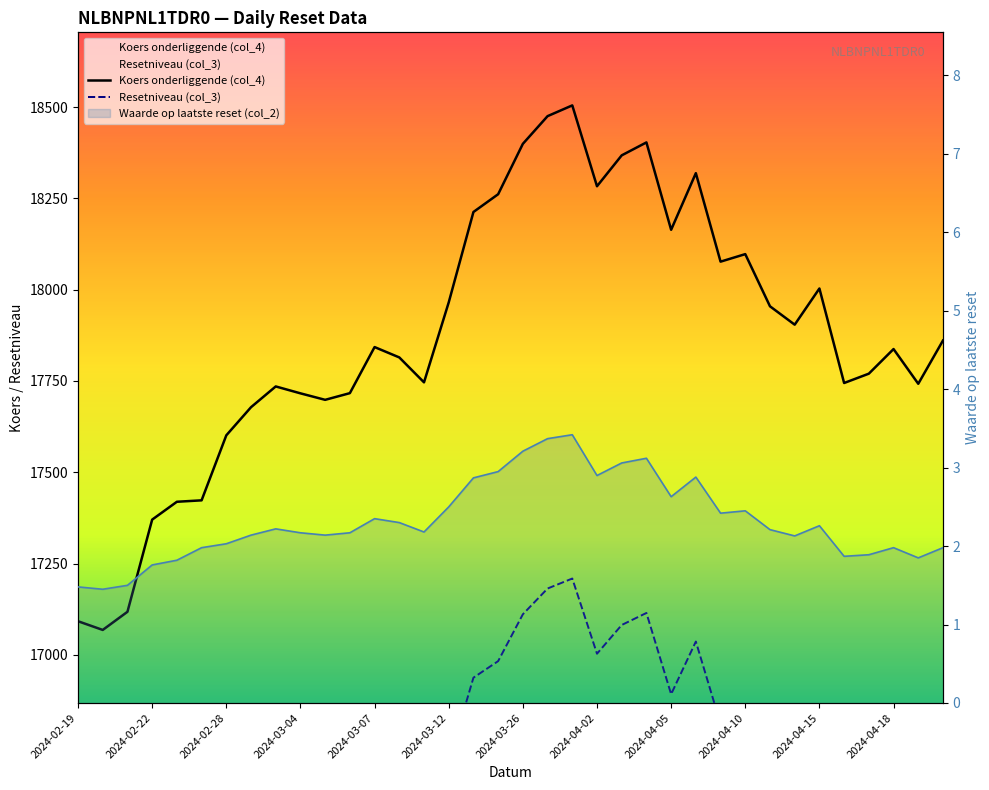

List the labels in order of Resetniveau (col_3) value, largest first.

2024-03-28, 2024-03-27, 2024-04-04, 2024-03-26, 2024-04-03, 2024-04-08, 2024-04-02, 2024-03-25, 2024-03-22, 2024-04-05, 2024-04-10, 2024-04-09, 2024-04-15, 2024-03-12, 2024-04-11, 2024-04-12, 2024-04-22, 2024-03-07, 2024-04-18, 2024-03-08, 2024-04-17, 2024-03-11, 2024-04-16, 2024-04-19, 2024-03-01, 2024-03-06, 2024-03-04, 2024-03-05, 2024-02-29, 2024-02-28, 2024-02-27, 2024-02-23, 2024-02-22, 2024-02-21, 2024-02-19, 2024-02-20